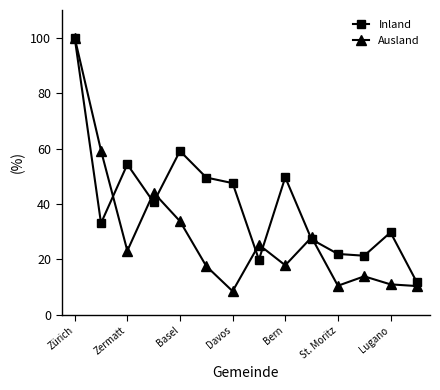

Which series has the widest spread of values?

Ausland